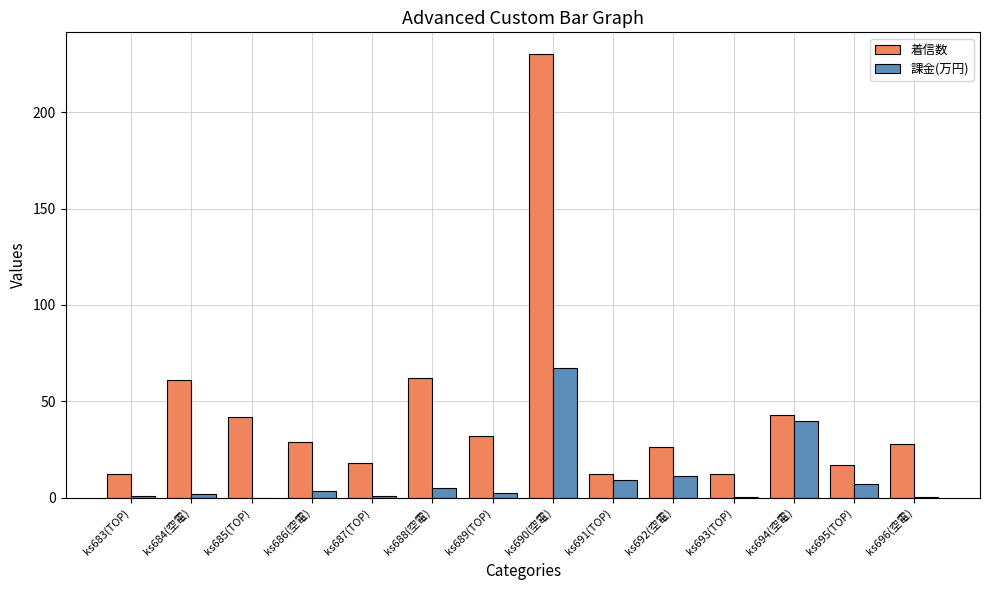

Which series has the largest total across all categories?

着信数